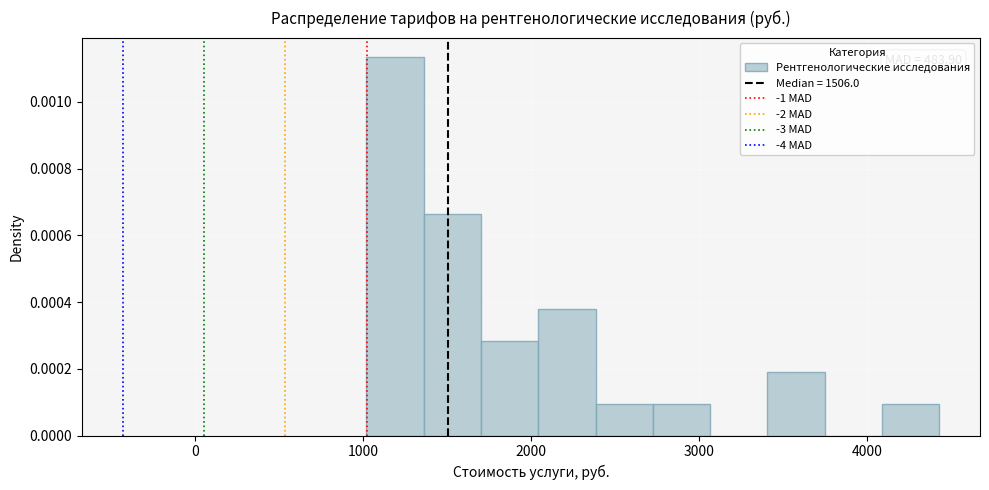

Read against the x-axis, roughly where is the centre of the tallest bar?

1200